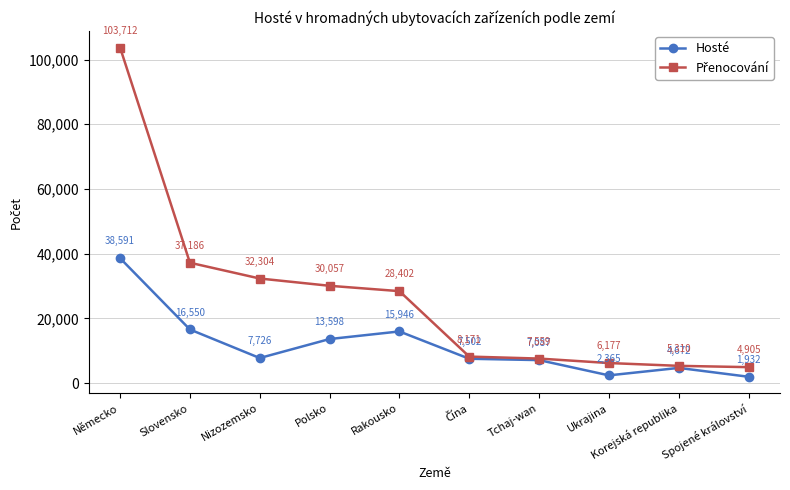

What is the label of the 1st point from the left?

Německo